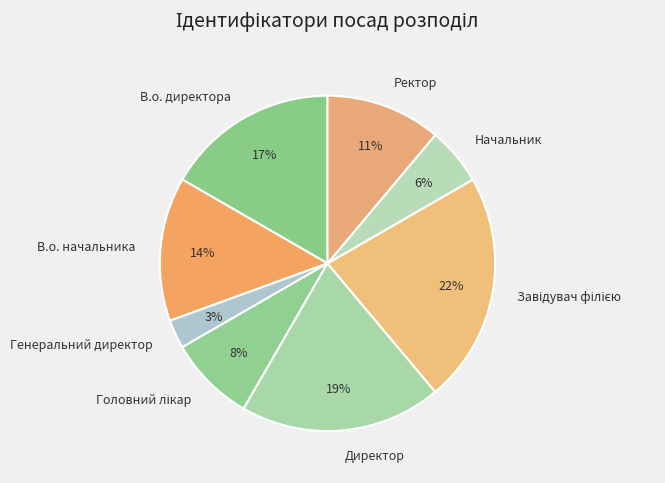

To the nearest percent, what is the difference between the largest and smallest slice percentages?

19%